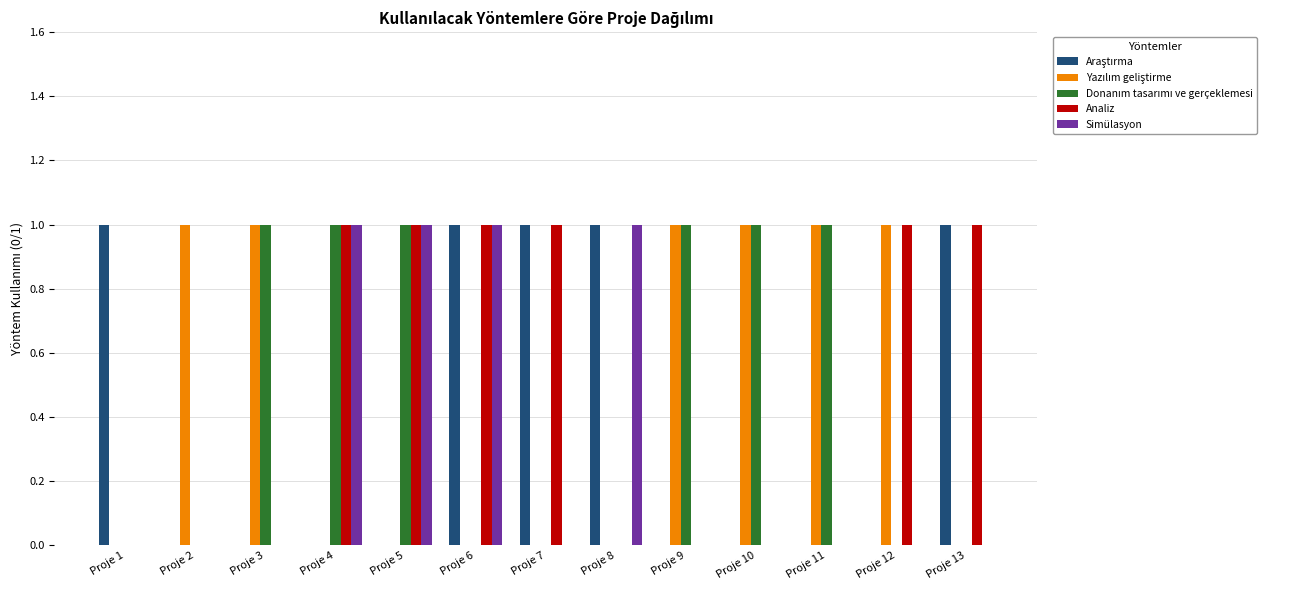

What is the total value across all series at Proje 6?

3